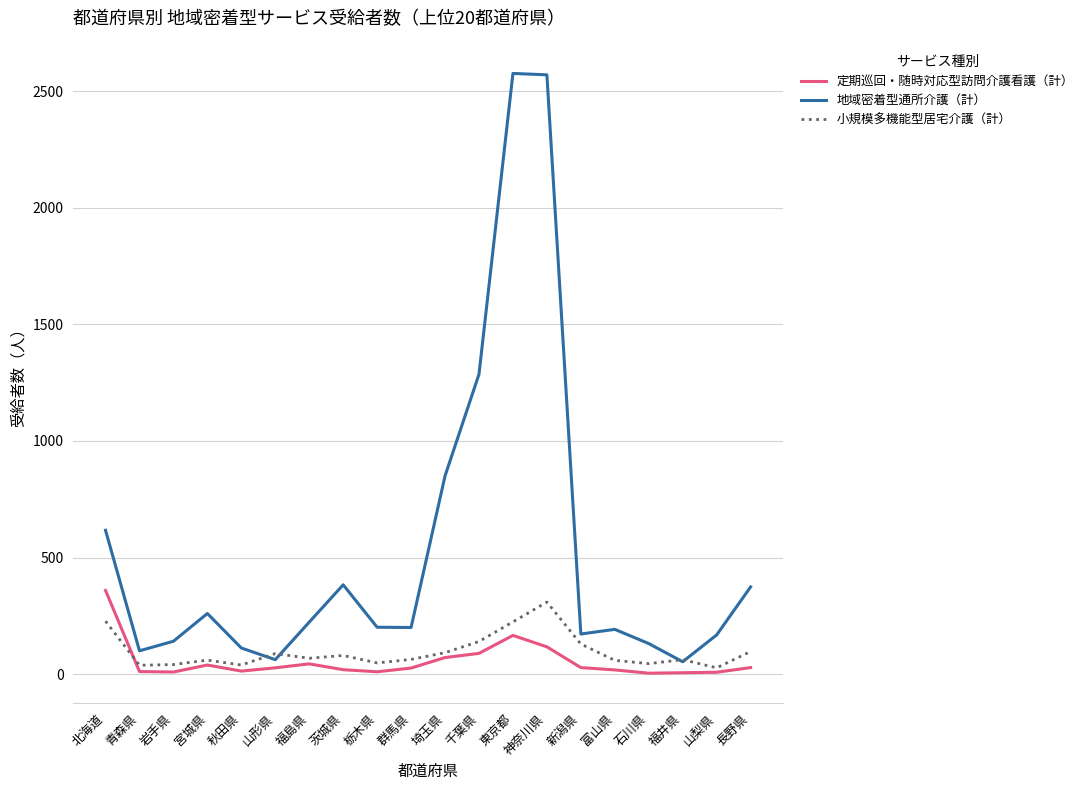

Which series changed the most between 福井県 and 長野県?

地域密着型通所介護（計）